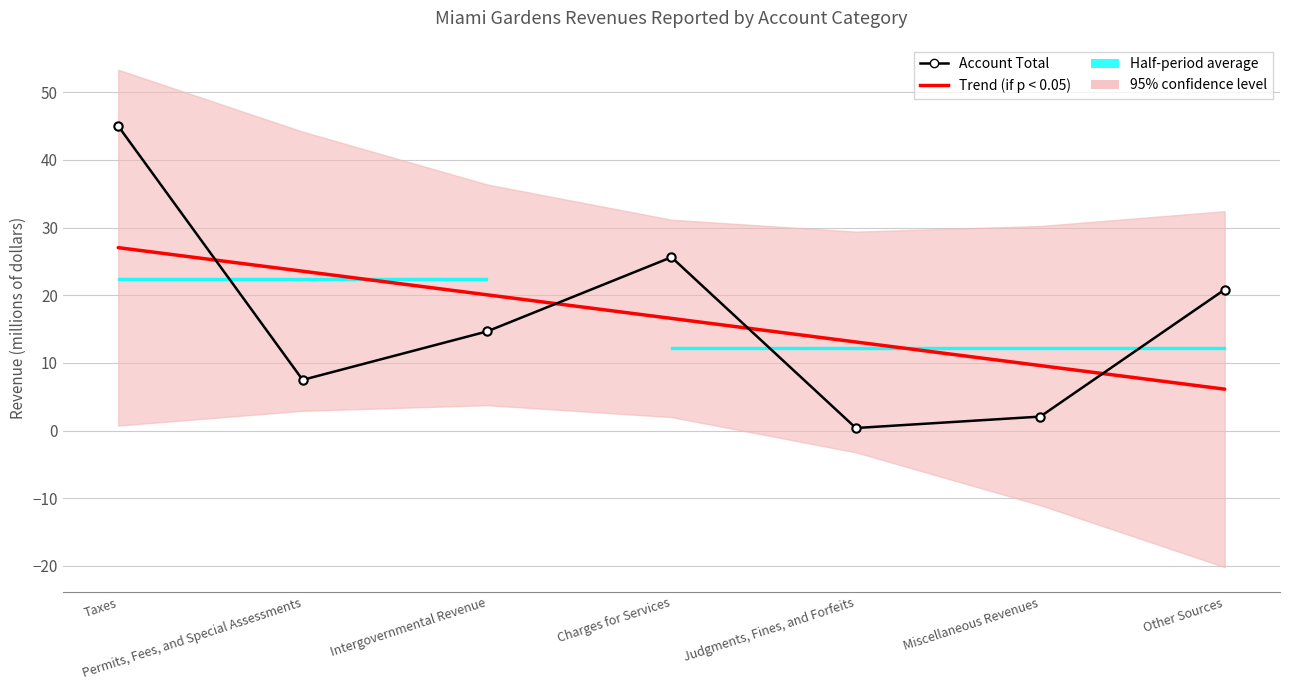

Is the value of Trend (if p < 0.05) at Taxes greater than the value of Account Total at Permits, Fees, and Special Assessments?

Yes